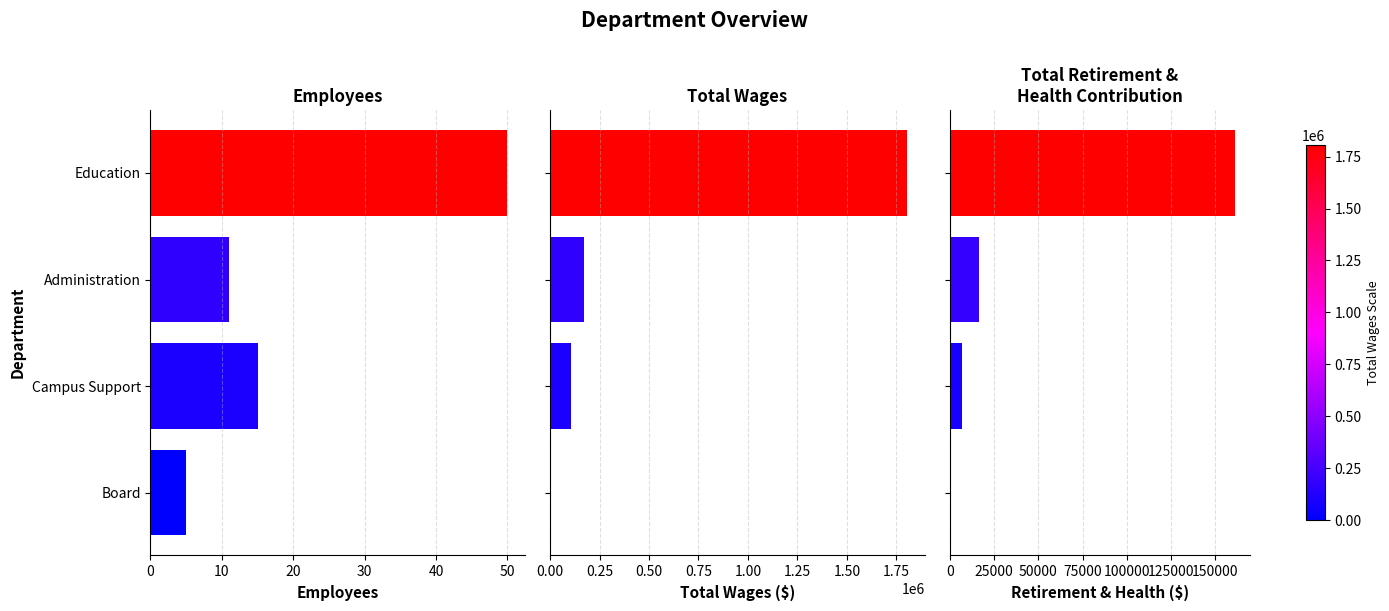

What is the greatest value displayed?

1804053